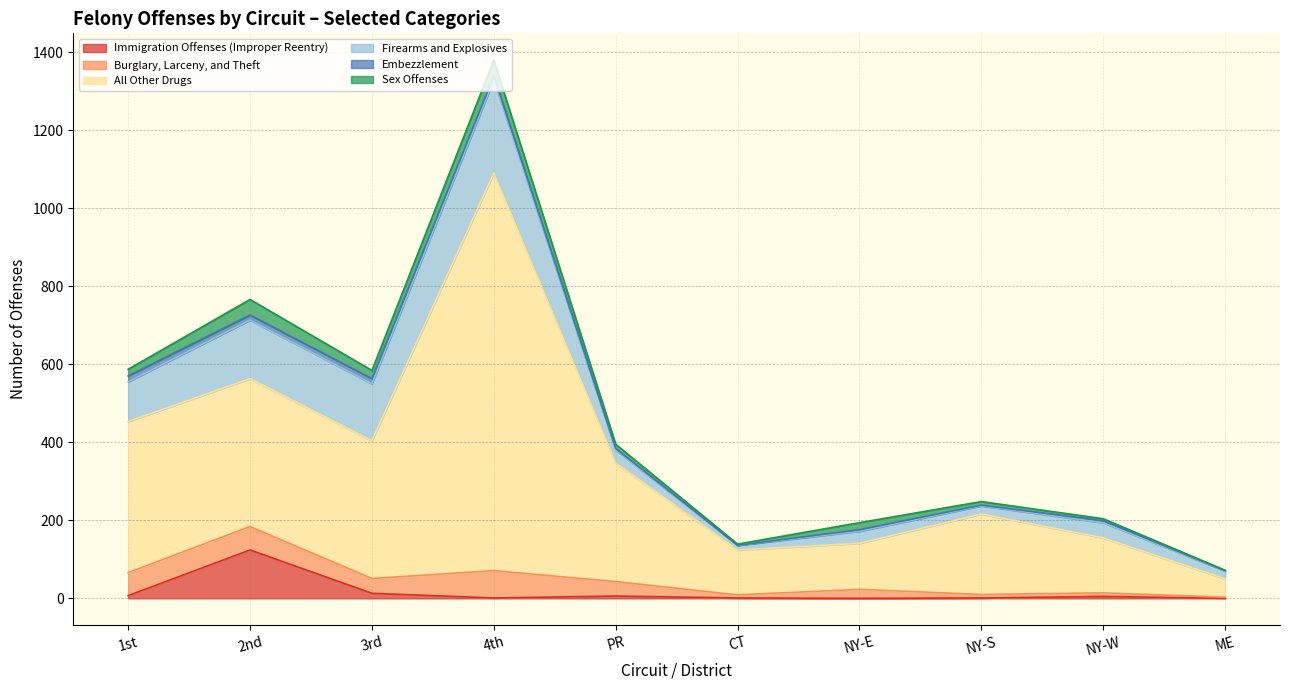

Is it true that Immigration Offenses (Improper Reentry) equals 0 at NY-E?

True